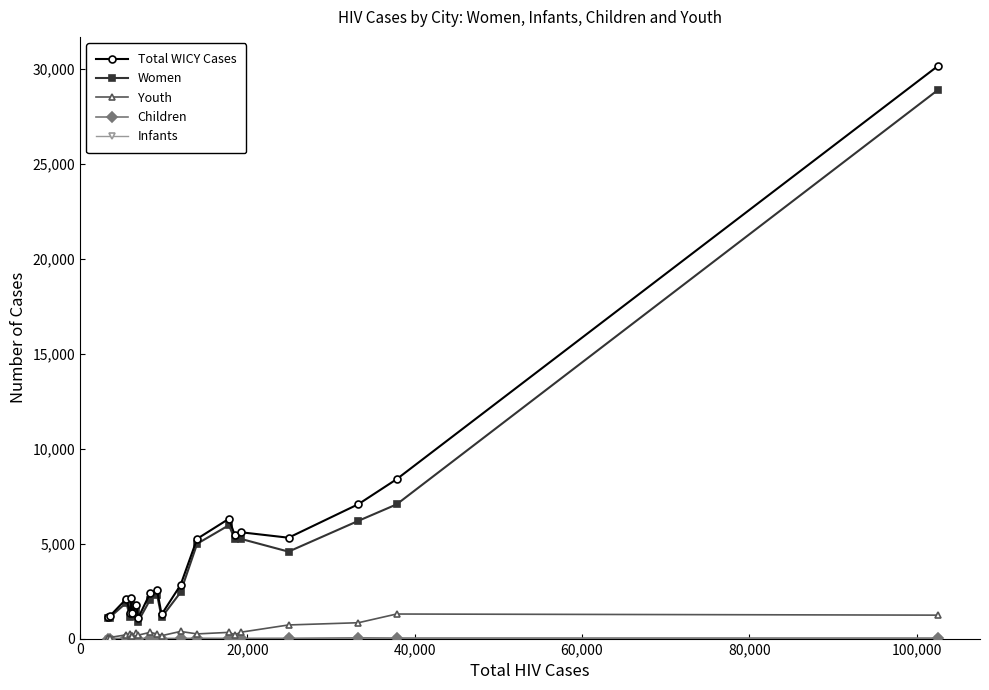

Which series has the widest spread of values?

Total WICY Cases